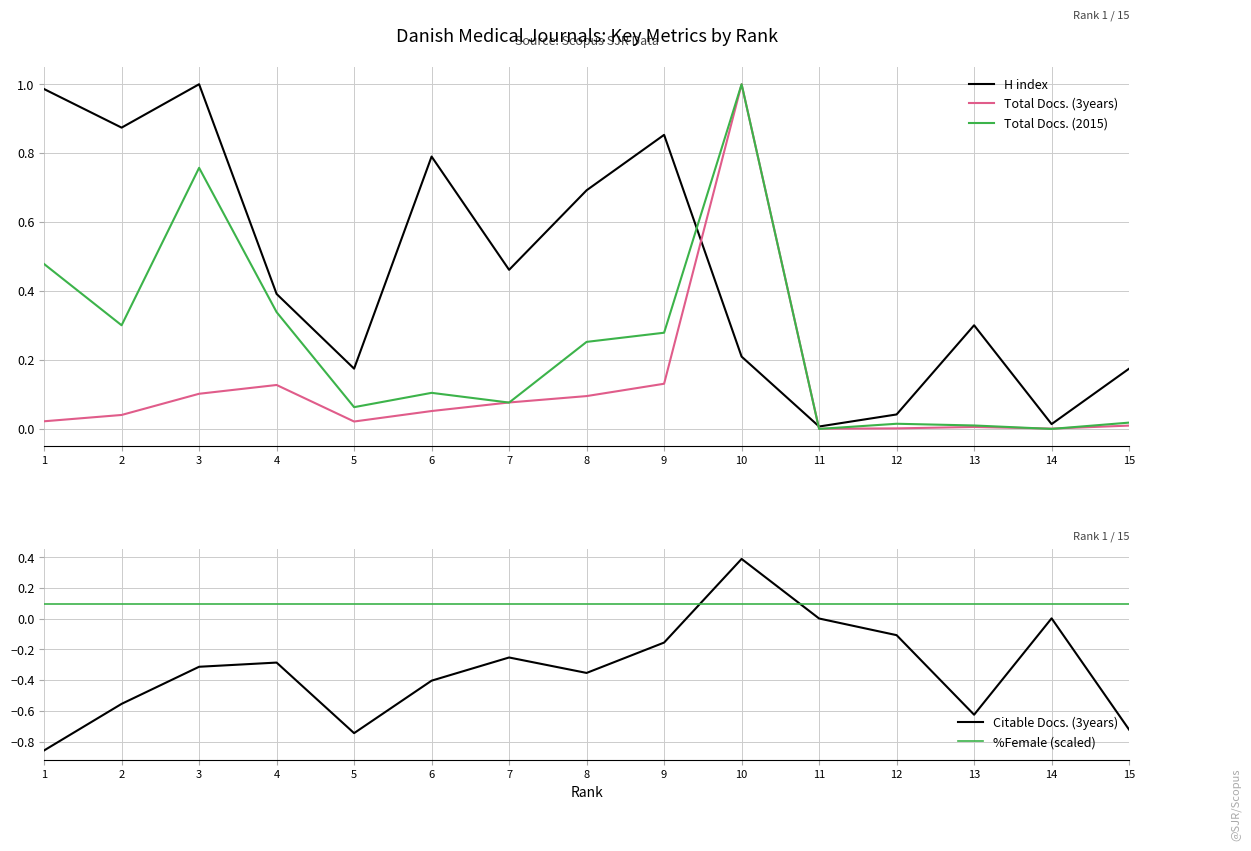

True or false: Total Docs. (2015) has a value of 0.0 at 11.

True